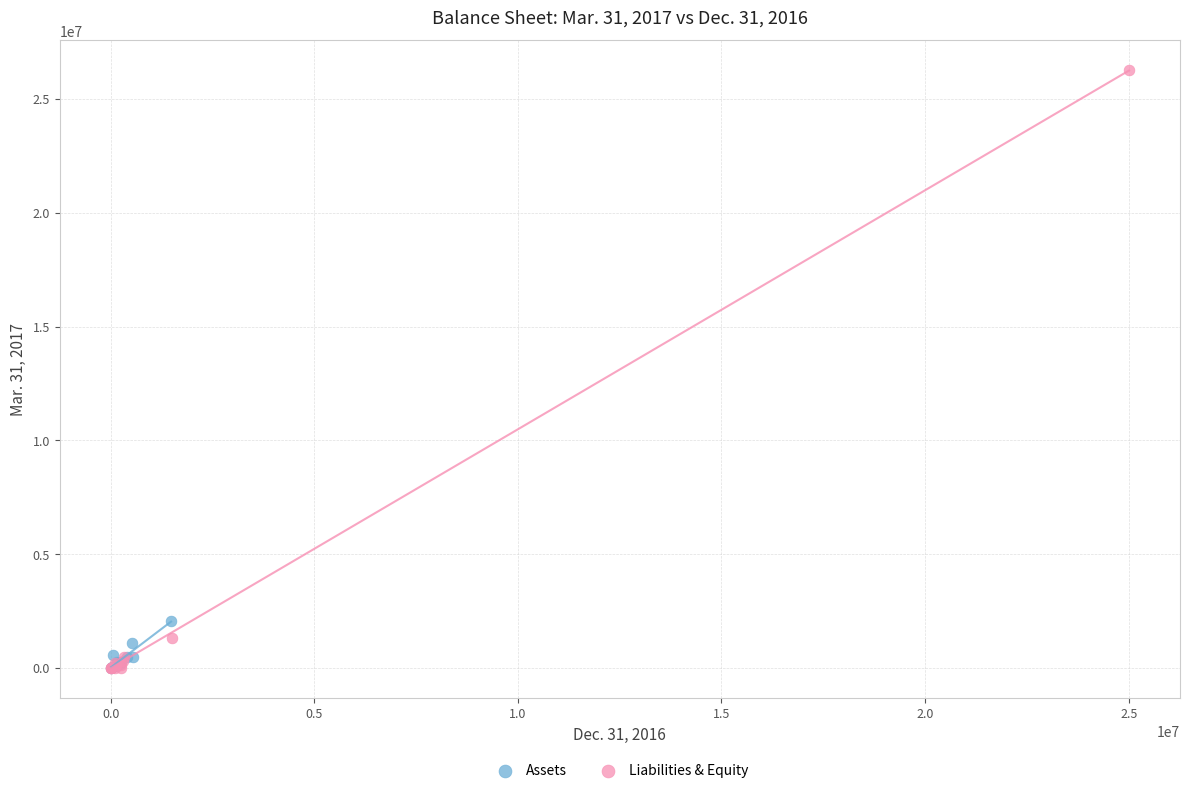

Which series has the largest Y range (max minus min)?

Liabilities & Equity